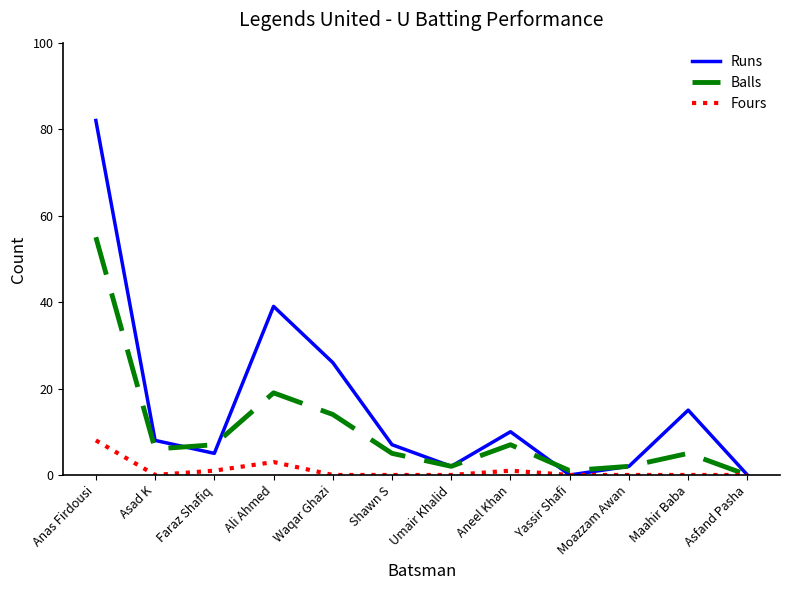

At which label is Runs closest to 41?

Ali Ahmed